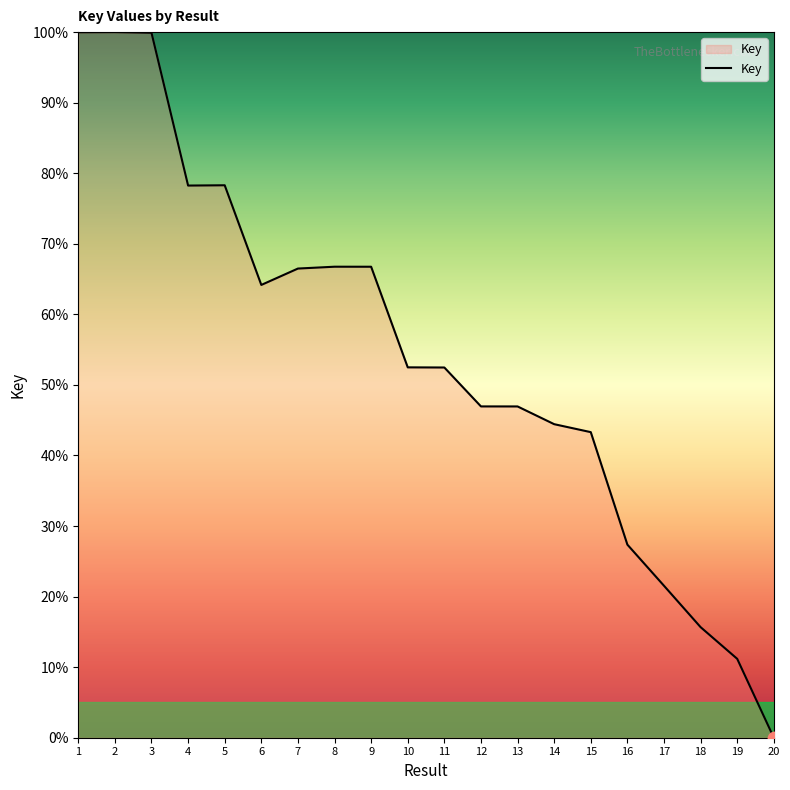

What is the change in value from 8 to 13?

-19.8